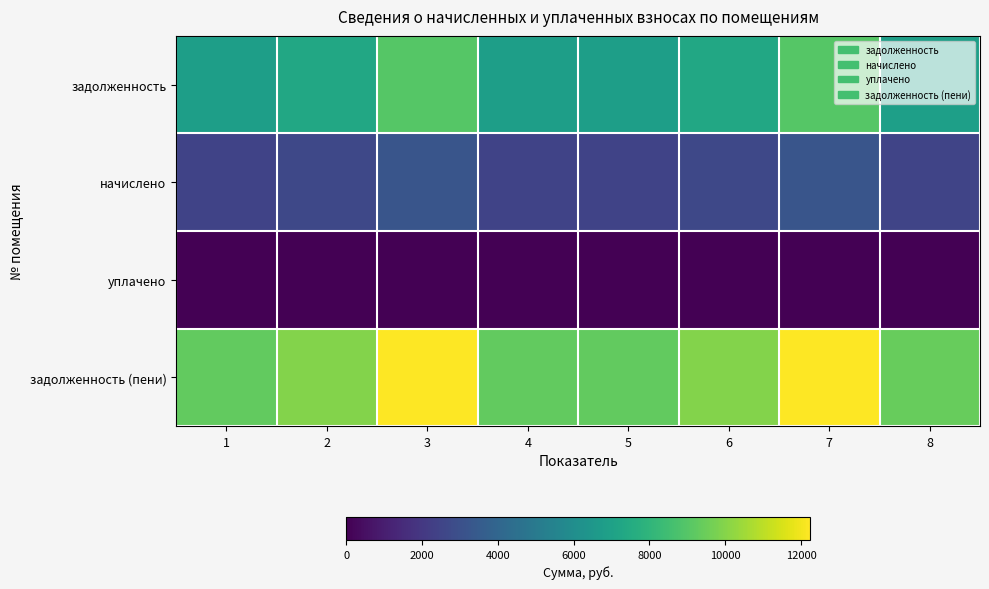

Count the number of categories in the chart.

8